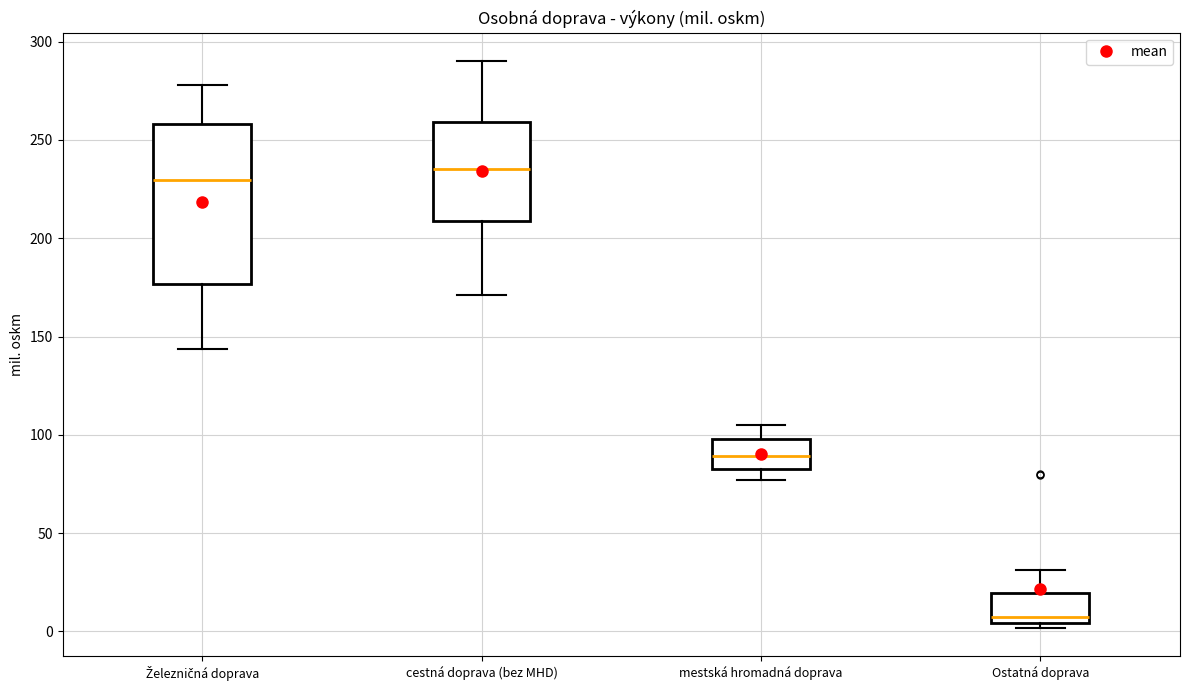

Which box's median line is the lowest?

Ostatná doprava